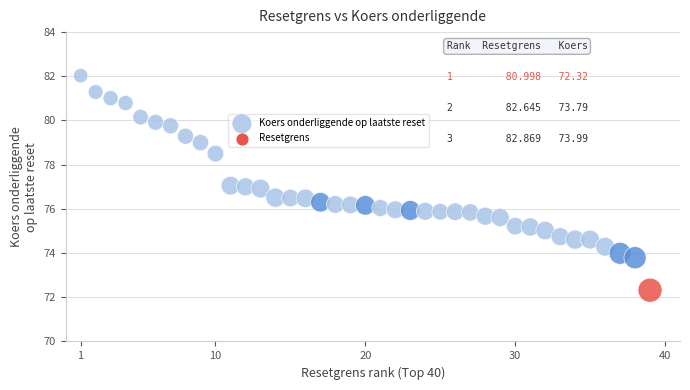

What is the range of X values (max minus min)?

38.0